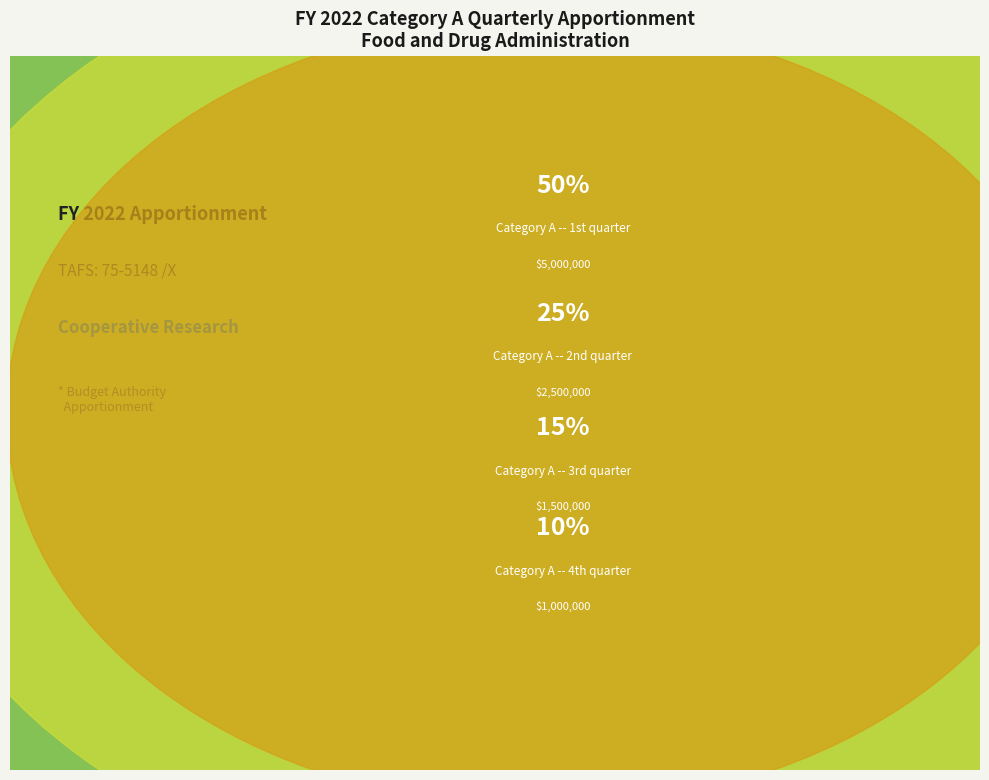

To the nearest percent, what is the difference between the largest and smallest slice percentages?

40%